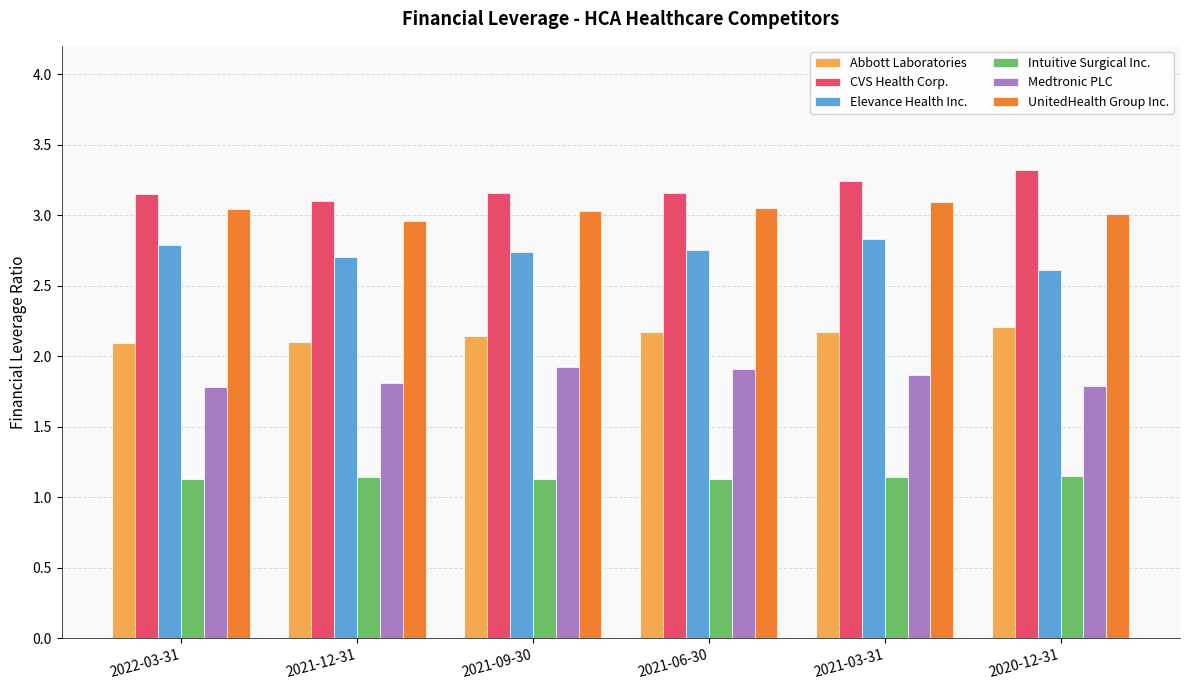

The UnitedHealth Group Inc. series shows 4.3 at 2021-03-31. True or false?

False